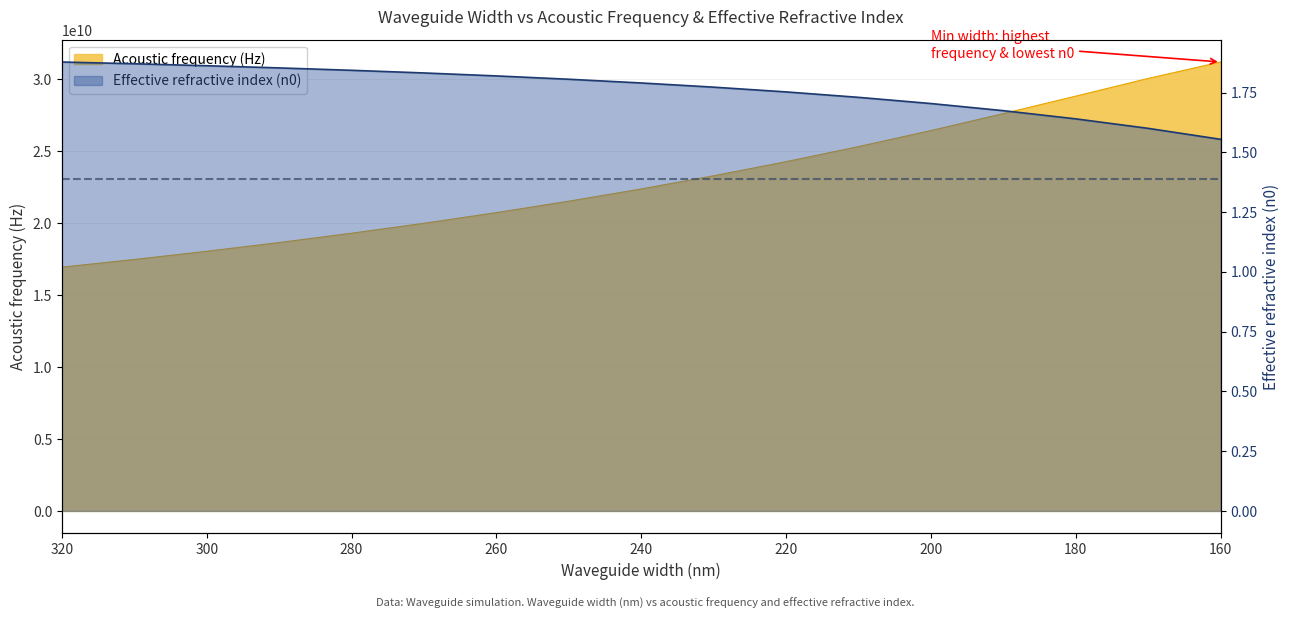

True or false: Effective refractive index (n0) and Acoustic frequency (Hz) cross at least once.

False